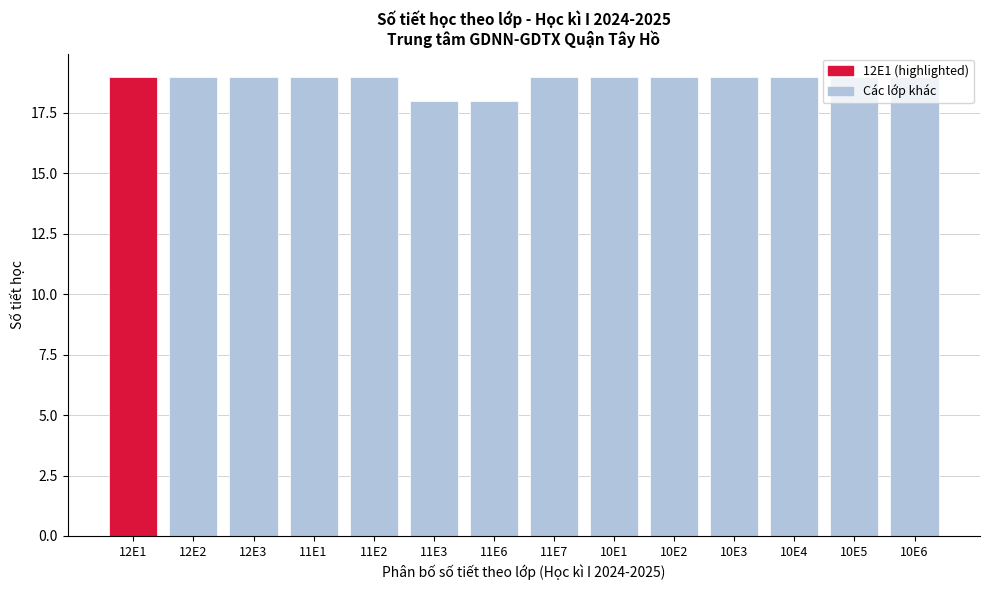

The value at 11E7 is 19. True or false?

True